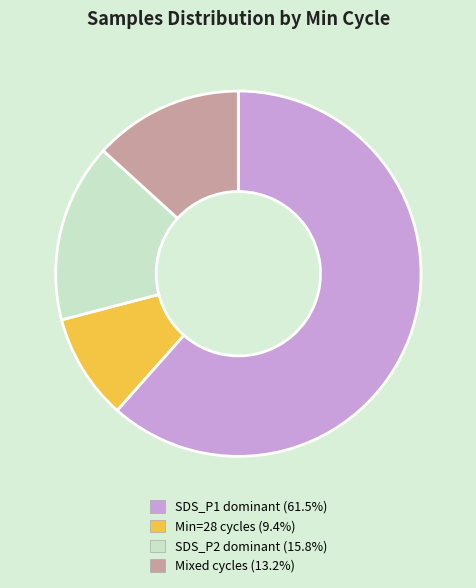

Combined, do Mixed cycles (13.2%) and SDS_P1 dominant (61.5%) account for over 50%?

Yes